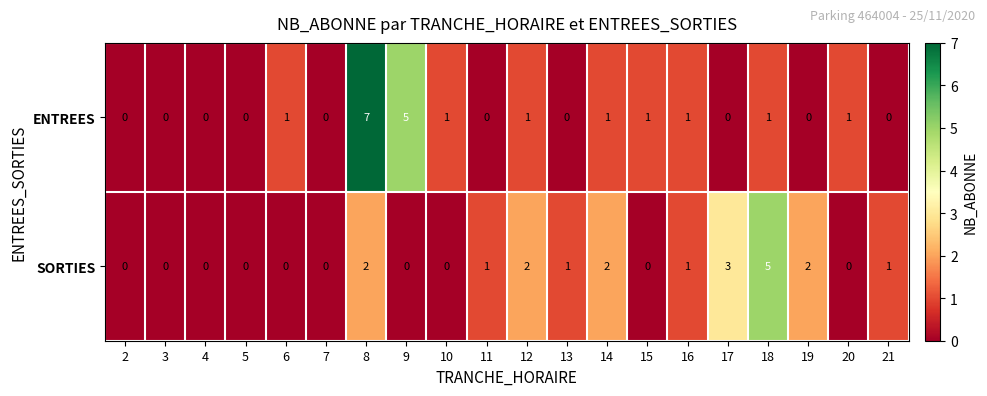

How many positive values does the SORTIES series have?

10